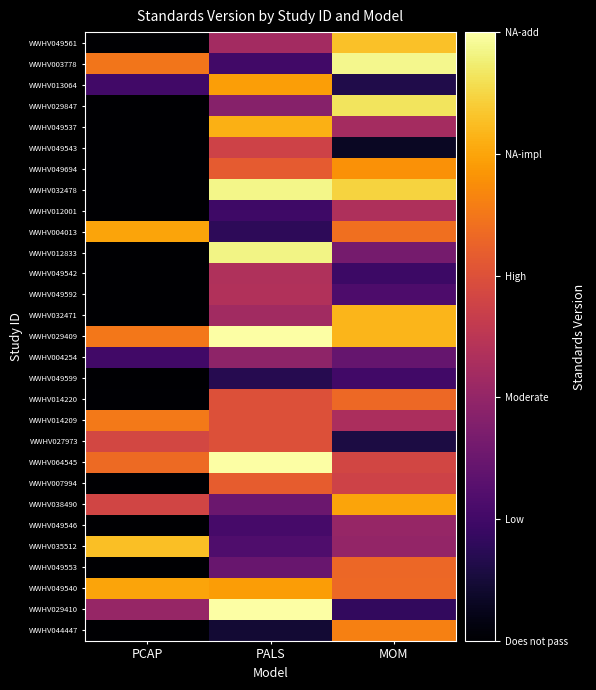

At how many categories does at least one series exceed 4?

3